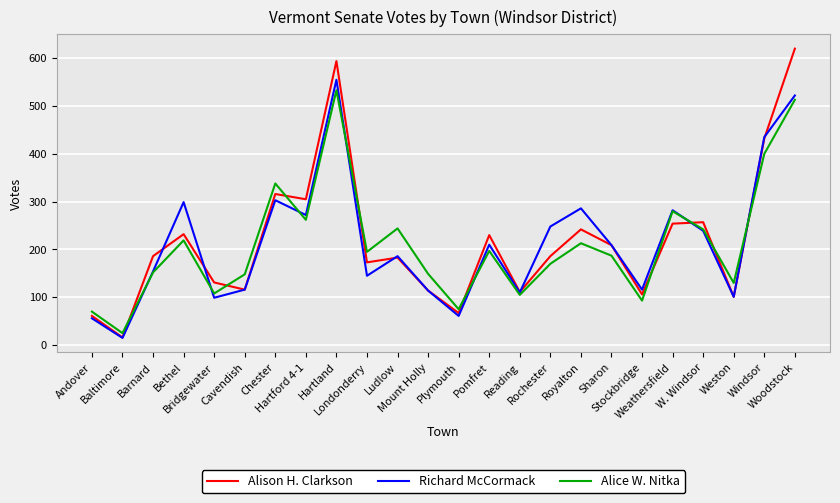

How many distinct data groups are displayed?

3